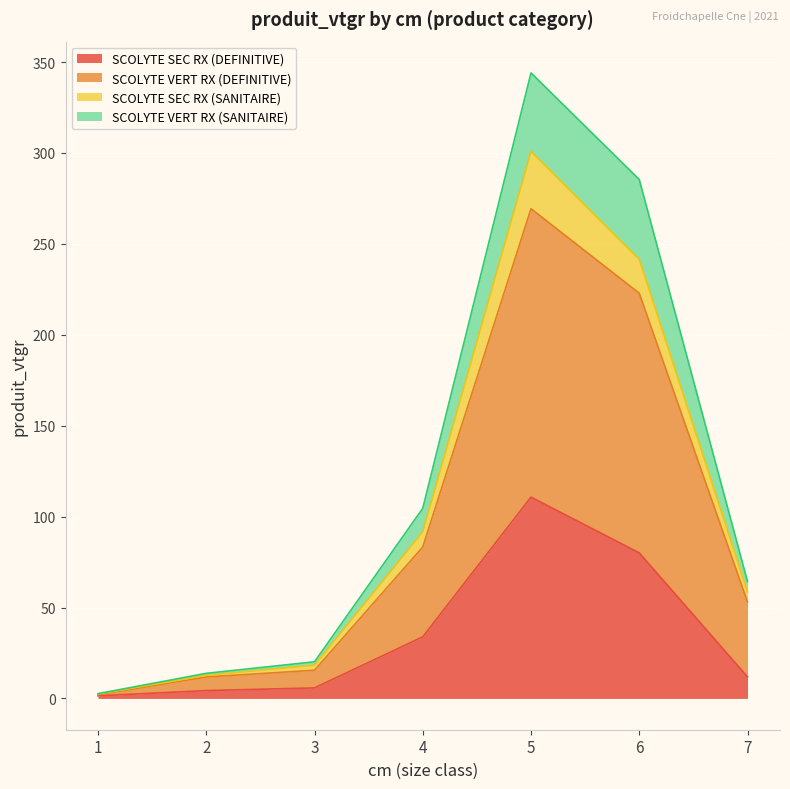

True or false: SCOLYTE SEC RX (DEFINITIVE) and SCOLYTE SEC RX (SANITAIRE) intersect in this chart.

False